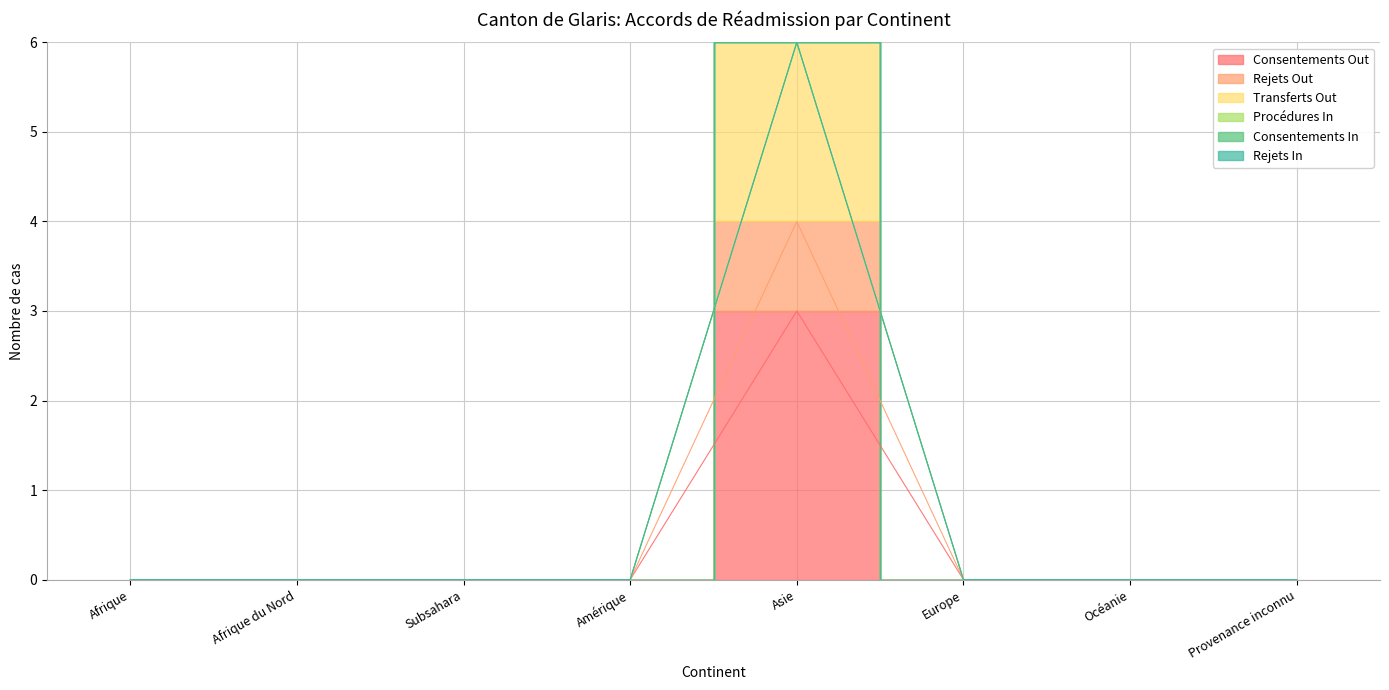

What is the value of the Rejets Out point at the 5th from the left?

4